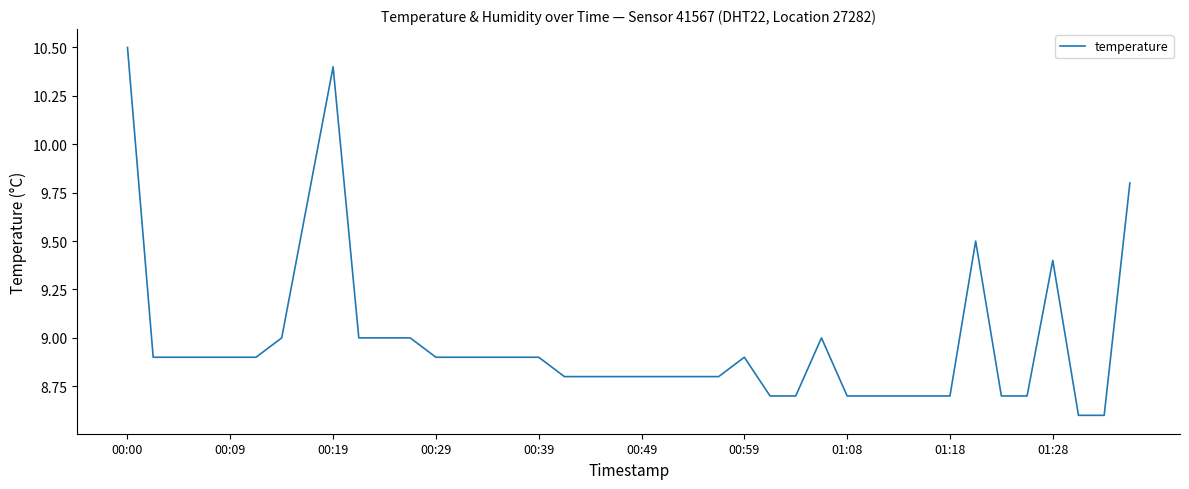

What is the difference between the maximum and minimum values?

1.9